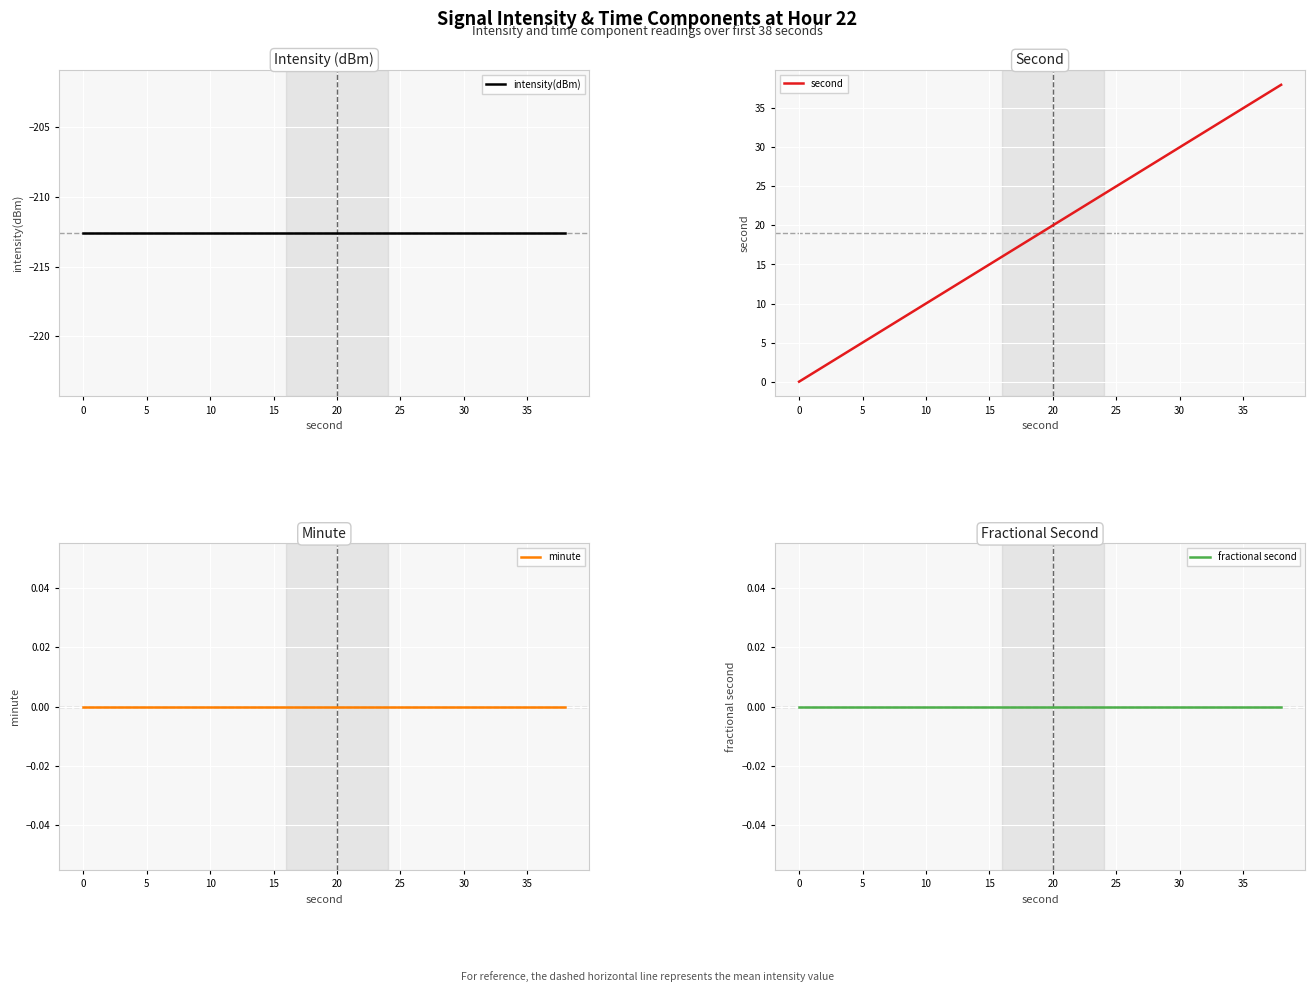

How many lines are shown in the chart?

4